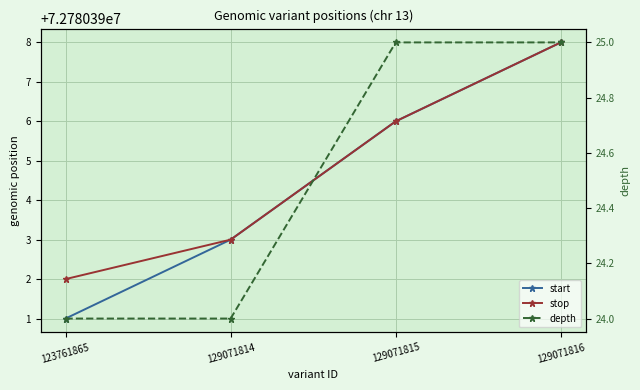

What is the value of the stop point at the 4th from the left?

72780398